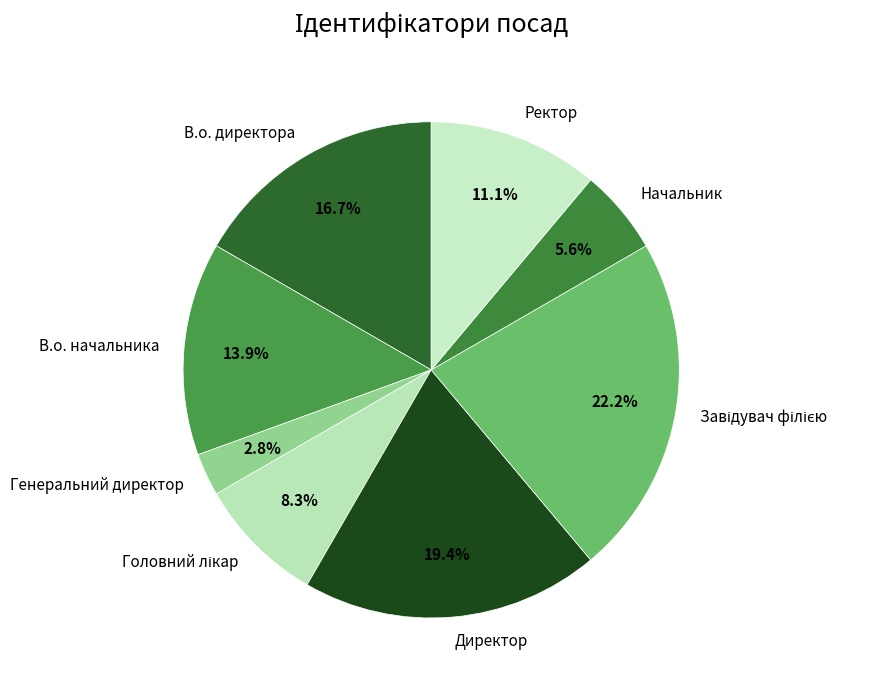

Which has a higher value, Ректор or Начальник?

Ректор